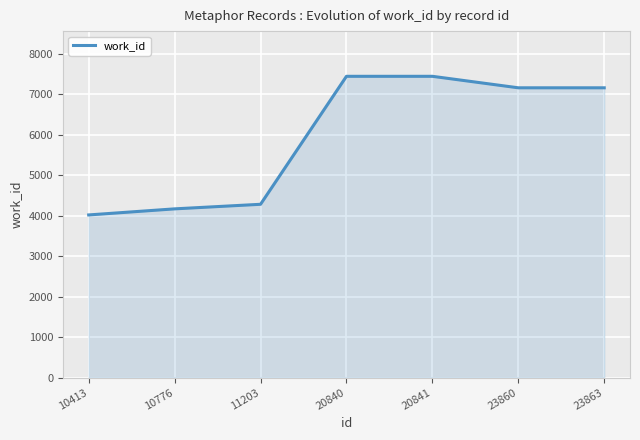

At which label does the data first exceed 7163?

20840